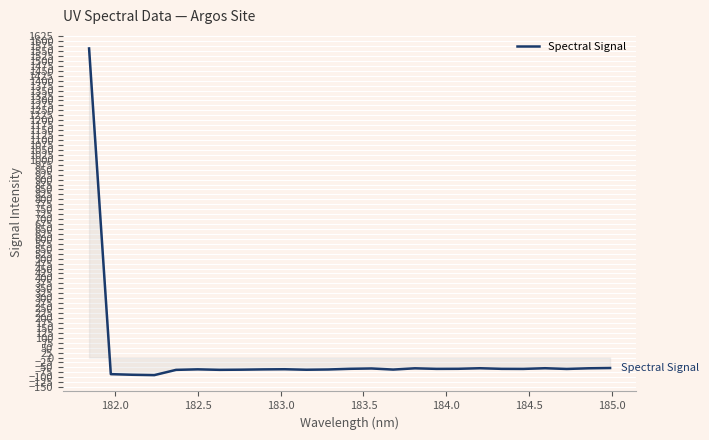

What is the difference between the maximum and minimum values?

1652.1